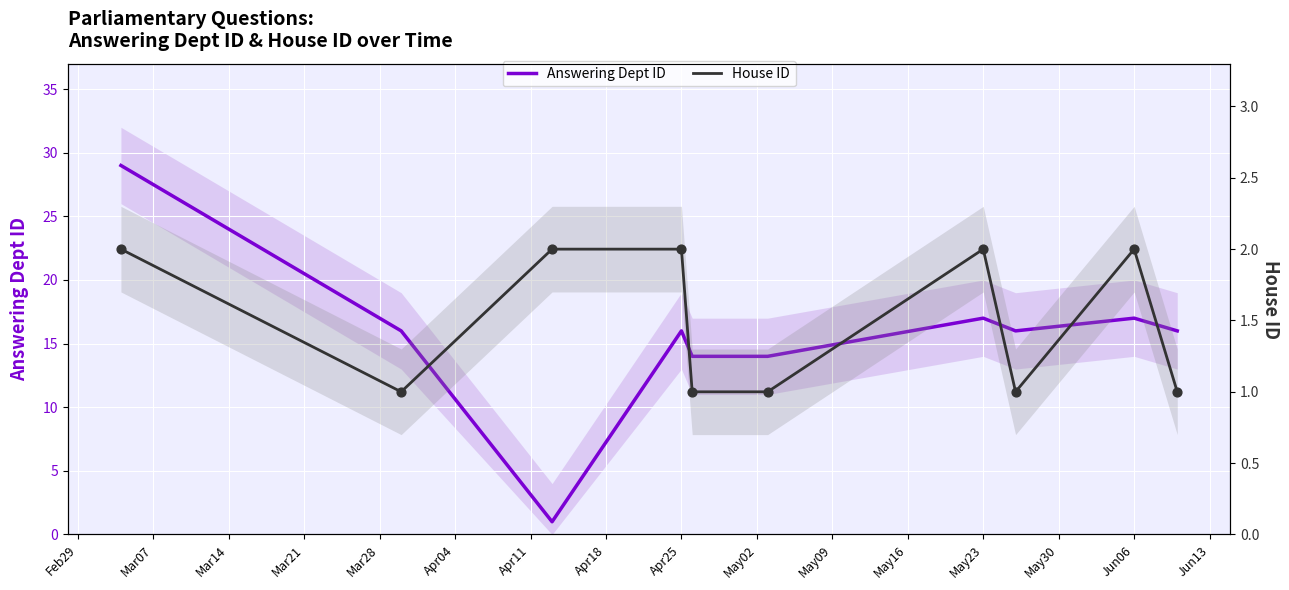

Which series contains the lowest Y value?

Answering Dept ID